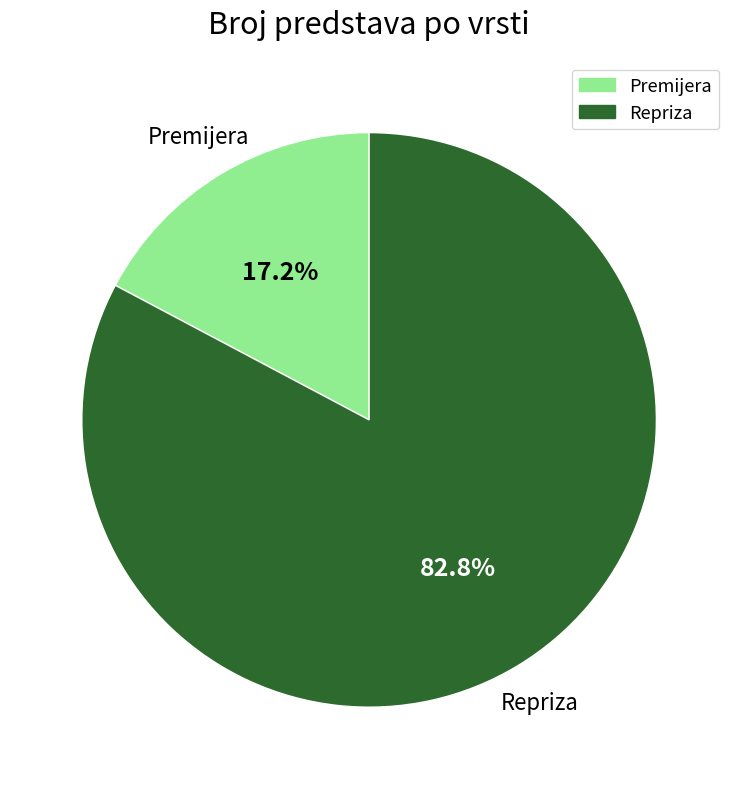

Is it true that Repriza is 83% of the pie?

True